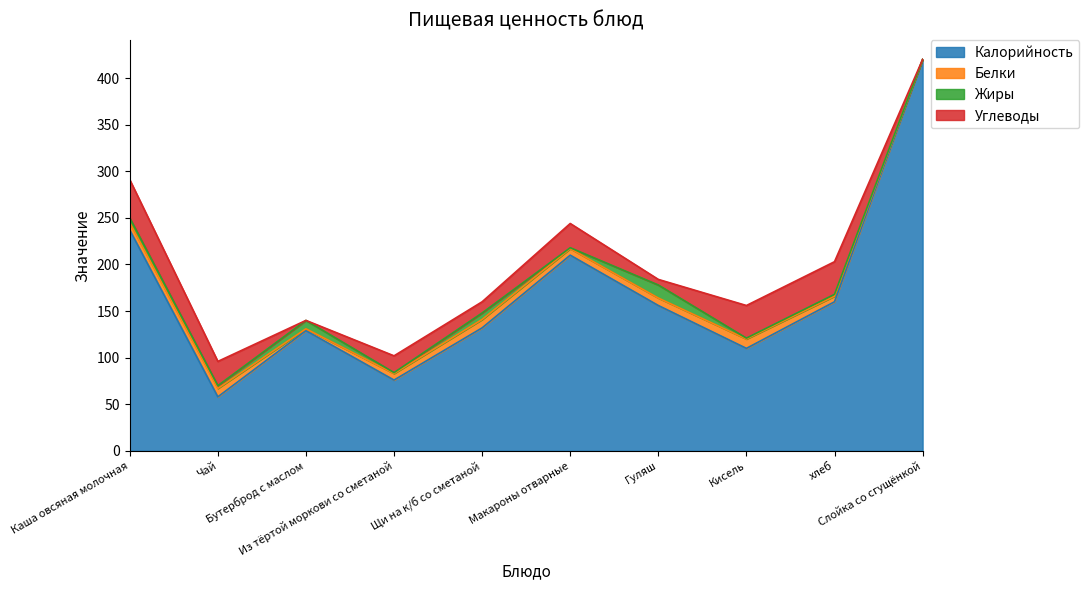

Reading right to left, transcribe all the data shown in this chart.

Калорийность: Слойка со сгущёнкой=420	хлеб=160	Кисель=110	Гуляш=156	Макароны отварные=210	Щи на к/б со сметаной=132	Из тёртой моркови со сметаной=76	Бутерброд с маслом=129	Чай=58	Каша овсяная молочная=237
Белки: Слойка со сгущёнкой=0	хлеб=6	Кисель=10	Гуляш=8	Макароны отварные=7	Щи на к/б со сметаной=9	Из тёртой моркови со сметаной=7	Бутерброд с маслом=2	Чай=9	Каша овсяная молочная=8
Жиры: Слойка со сгущёнкой=0	хлеб=2	Кисель=1	Гуляш=14	Макароны отварные=1	Щи на к/б со сметаной=7	Из тёртой моркови со сметаной=1	Бутерброд с маслом=9	Чай=3	Каша овсяная молочная=5
Углеводы: Слойка со сгущёнкой=0	хлеб=35	Кисель=35	Гуляш=6	Макароны отварные=26	Щи на к/б со сметаной=12	Из тёртой моркови со сметаной=18	Бутерброд с маслом=0	Чай=26	Каша овсяная молочная=41